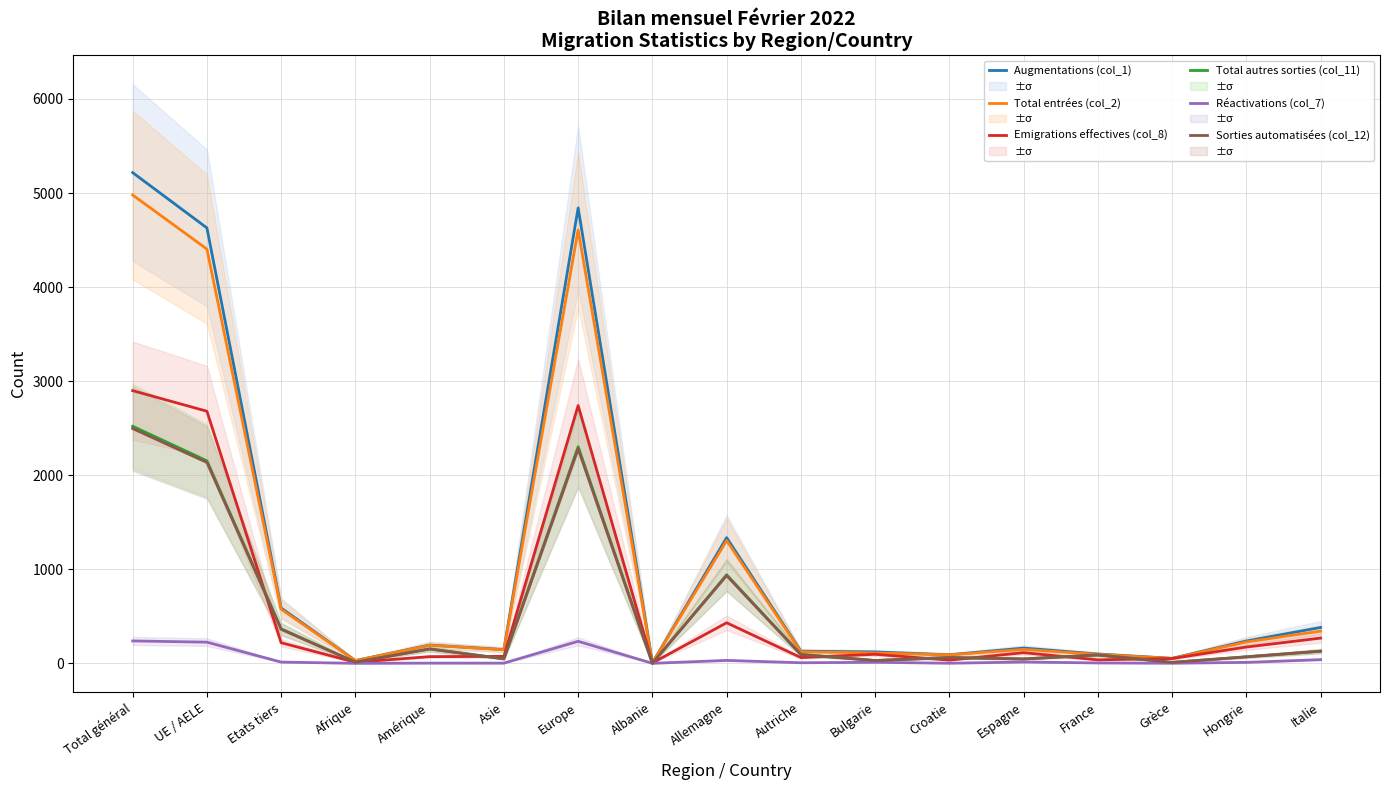

Reading left to right, list all the values displayed in this chart.

Augmentations (col_1): Total général=5217	UE / AELE=4629	Etats tiers=588	Afrique=29	Amérique=194	Asie=146	Europe=4842	Albanie=5	Allemagne=1336	Autriche=129	Bulgarie=121	Croatie=91	Espagne=162	France=99	Grèce=53	Hongrie=237	Italie=381
Total entrées (col_2): Total général=4979	UE / AELE=4404	Etats tiers=575	Afrique=29	Amérique=192	Asie=144	Europe=4608	Albanie=5	Allemagne=1305	Autriche=123	Bulgarie=110	Croatie=90	Espagne=148	France=95	Grèce=52	Hongrie=227	Italie=342
Emigrations effectives (col_8): Total général=2899	UE / AELE=2680	Etats tiers=219	Afrique=11	Amérique=71	Asie=74	Europe=2741	Albanie=4	Allemagne=431	Autriche=61	Bulgarie=96	Croatie=34	Espagne=113	France=37	Grèce=51	Hongrie=173	Italie=268
Total autres sorties (col_11): Total général=2520	UE / AELE=2153	Etats tiers=367	Afrique=12	Amérique=153	Asie=48	Europe=2303	Albanie=0	Allemagne=941	Autriche=95	Bulgarie=30	Croatie=62	Espagne=47	France=89	Grèce=10	Hongrie=70	Italie=129
Réactivations (col_7): Total général=238	UE / AELE=225	Etats tiers=13	Afrique=0	Amérique=2	Asie=2	Europe=234	Albanie=0	Allemagne=31	Autriche=6	Bulgarie=11	Croatie=1	Espagne=14	France=4	Grèce=1	Hongrie=10	Italie=39
Sorties automatisées (col_12): Total général=2496	UE / AELE=2135	Etats tiers=361	Afrique=12	Amérique=152	Asie=48	Europe=2280	Albanie=0	Allemagne=933	Autriche=92	Bulgarie=30	Croatie=61	Espagne=46	France=89	Grèce=10	Hongrie=68	Italie=129